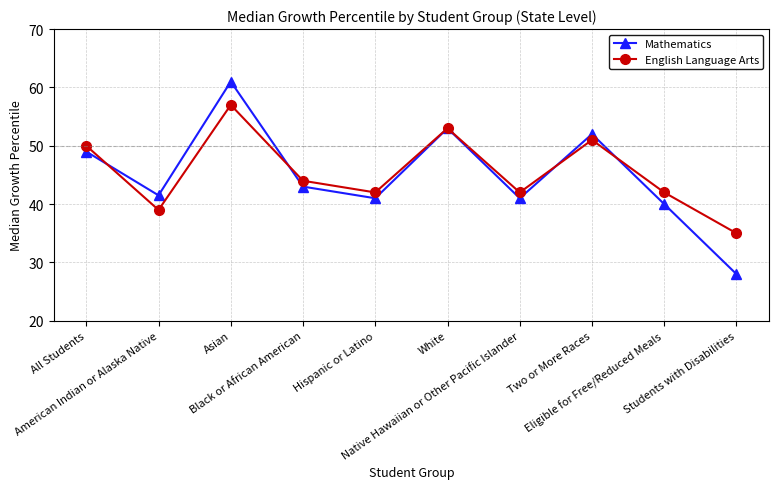

What is the difference between the second highest and minimum values in the Mathematics series?

25.0